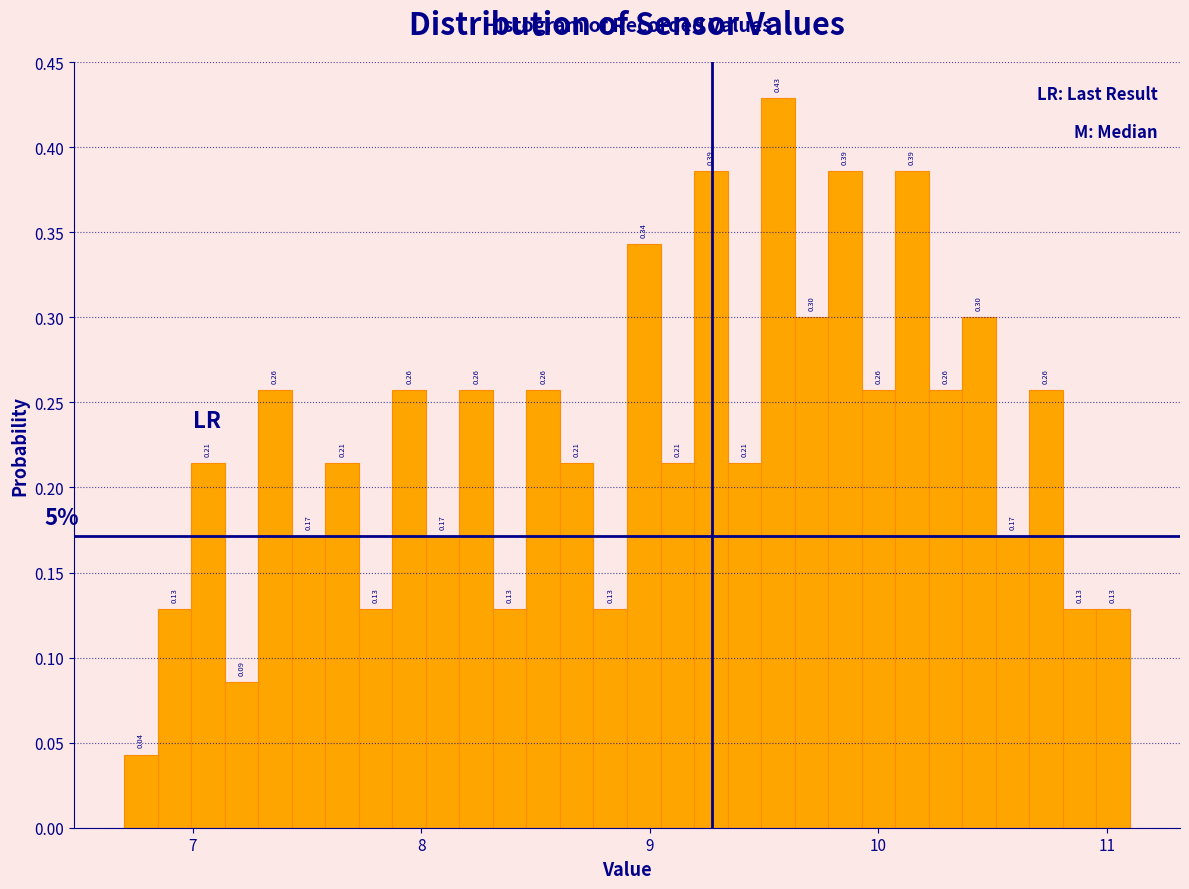

Around what value on the x-axis is the tallest bar? Give the approximate position of its centre, as read against the axis.

9.6